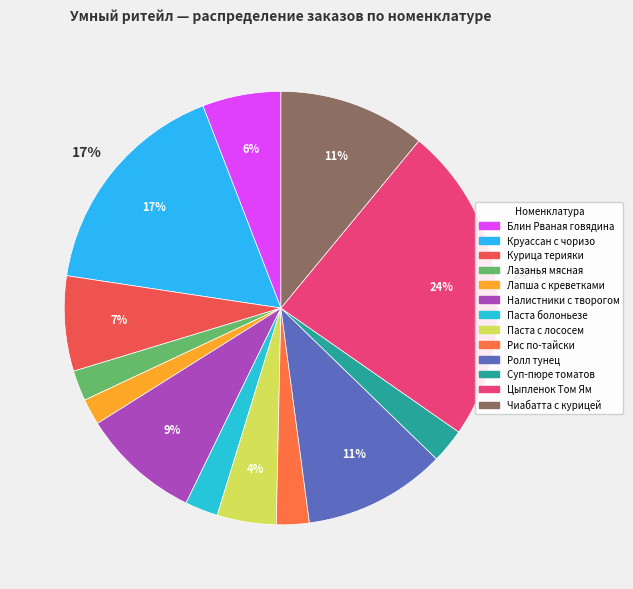

Count the number of slices in the pie.

13